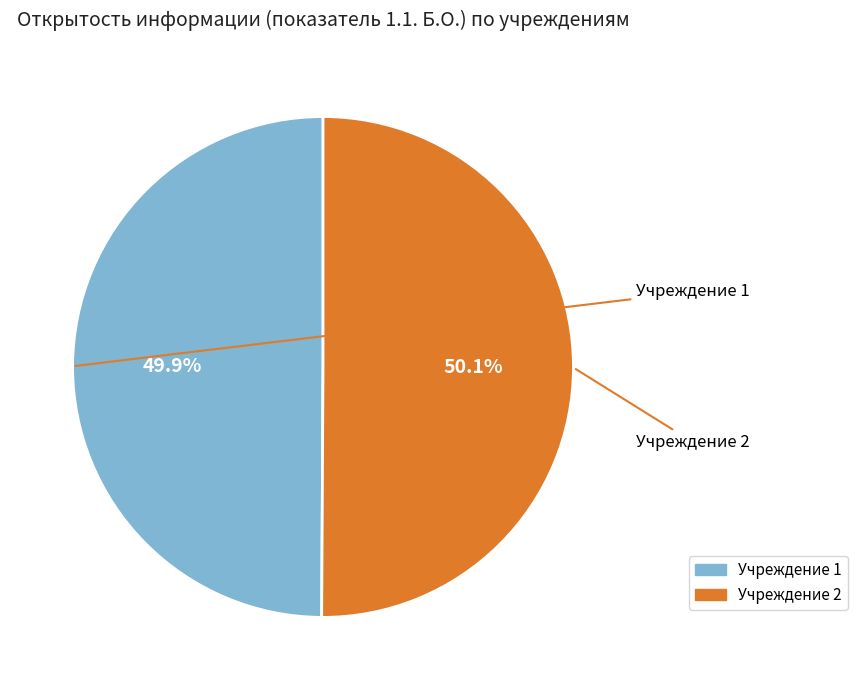

Do Учреждение 2 and Учреждение 1 together represent more than half of the pie?

Yes